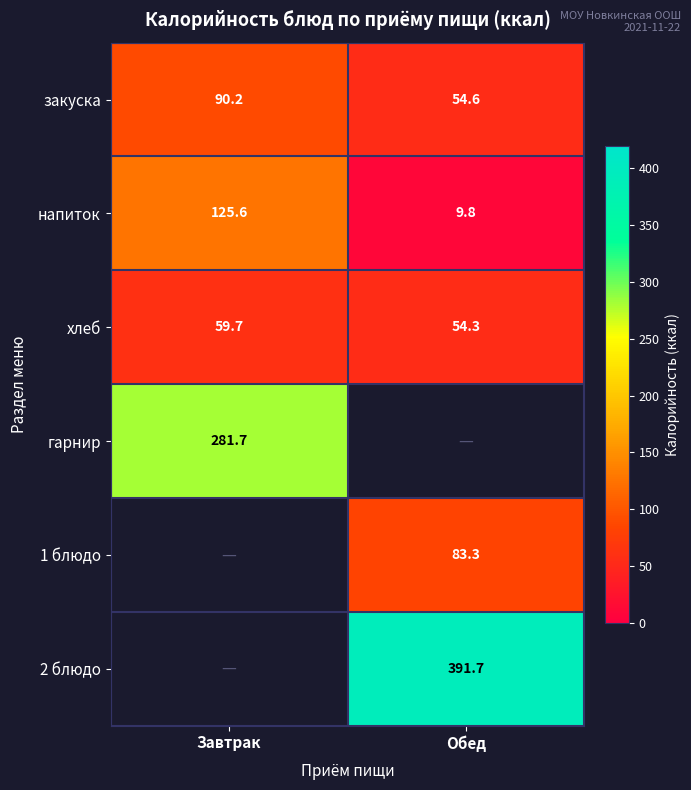

What is the difference between the highest and lowest values at Завтрак?

222.0